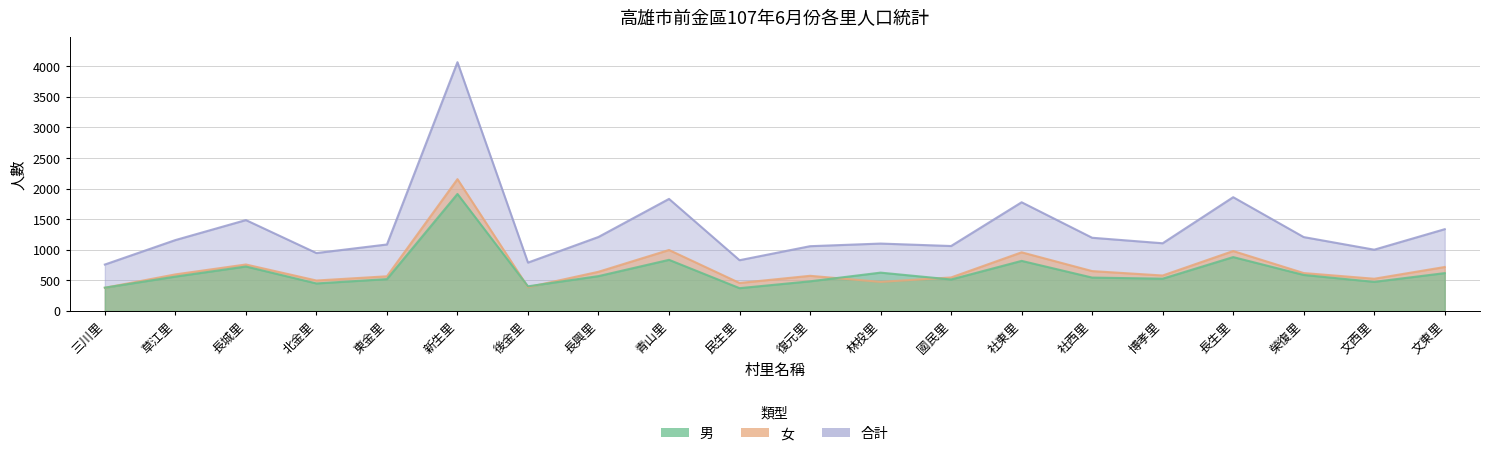

What is the sum of the 男 values at 國民里 and 新生里?

2426